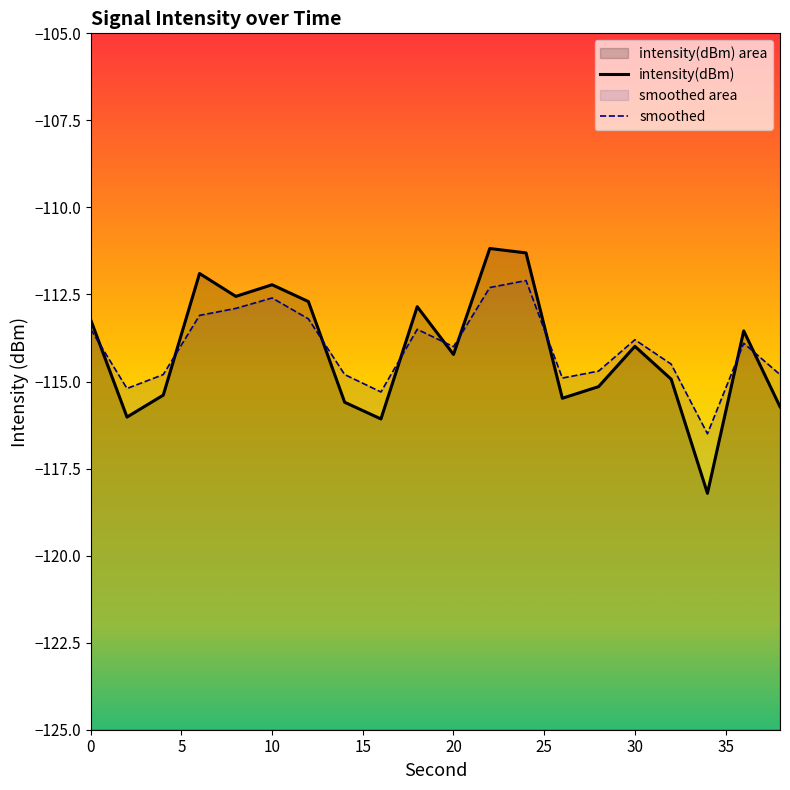

The value of smoothed at 30 is -191.2. True or false?

False